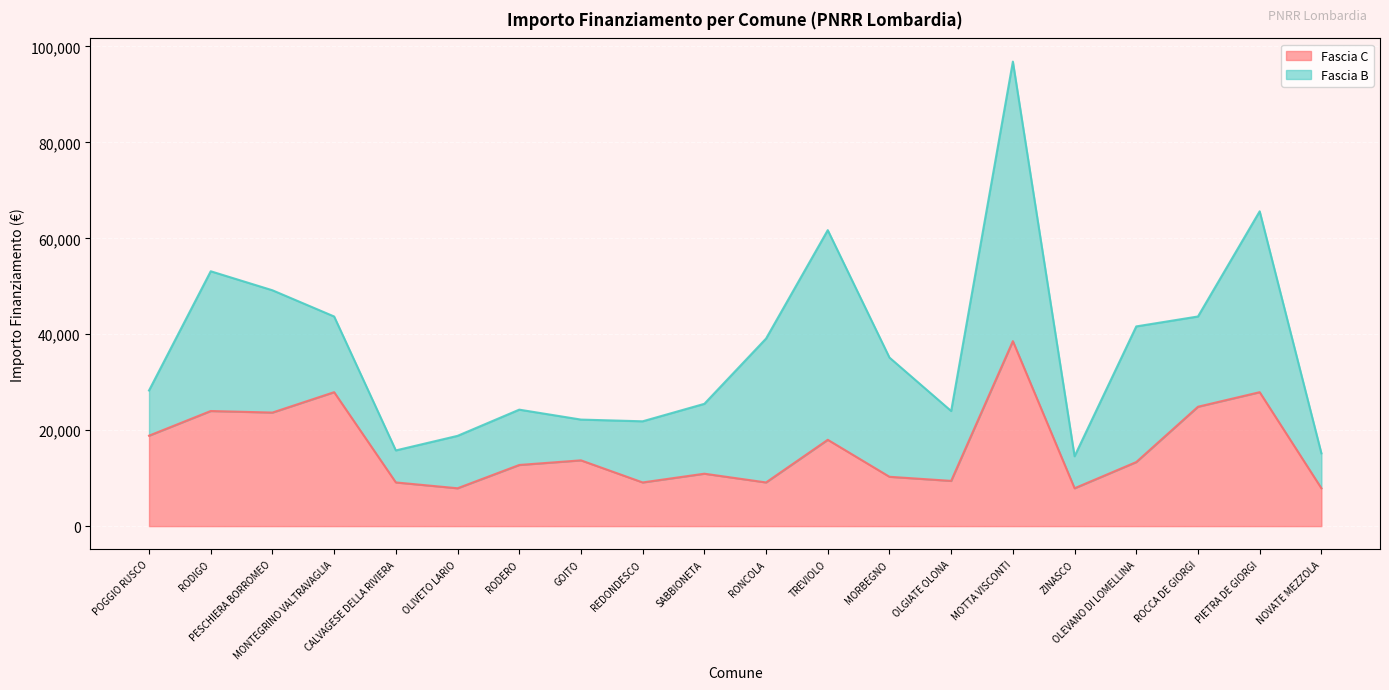

What is the label of the 6th point from the right?

MOTTA VISCONTI